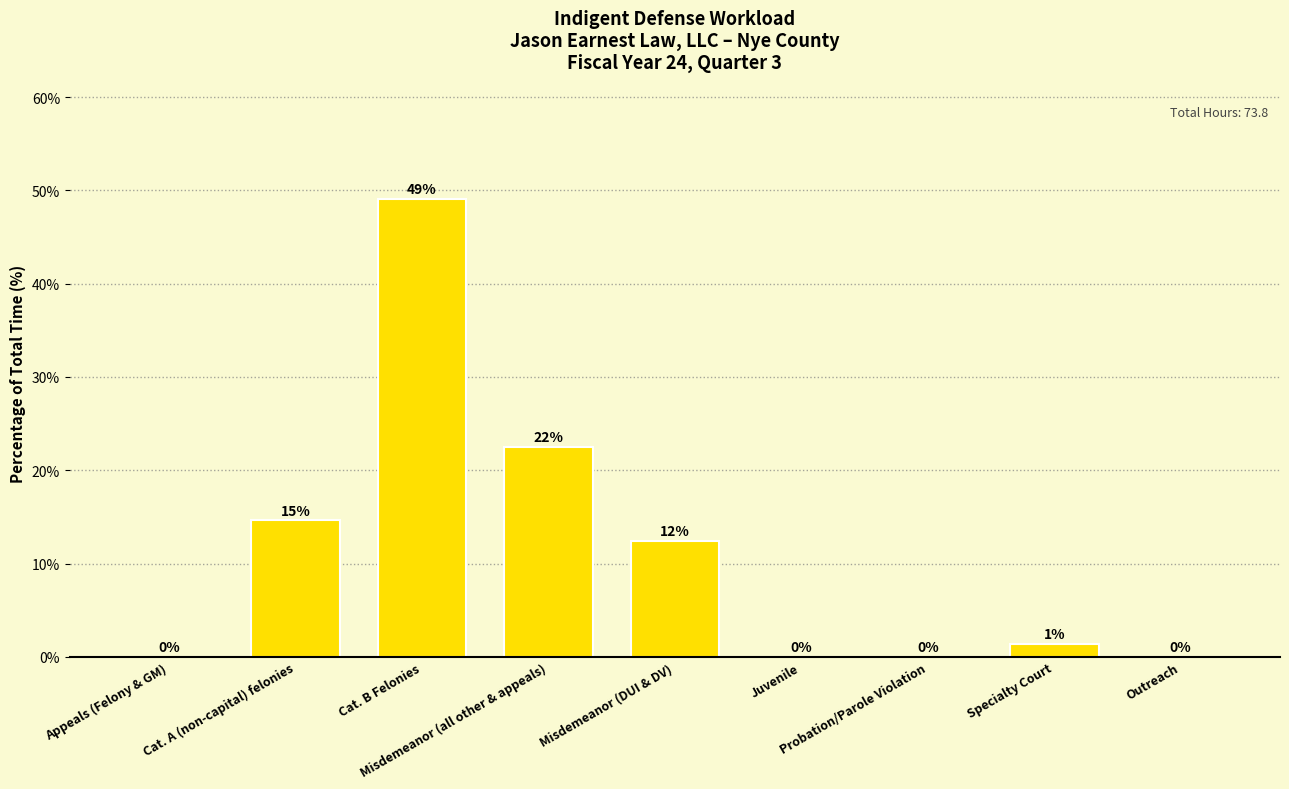

What position from the left is Misdemeanor (DUI & DV)?

5